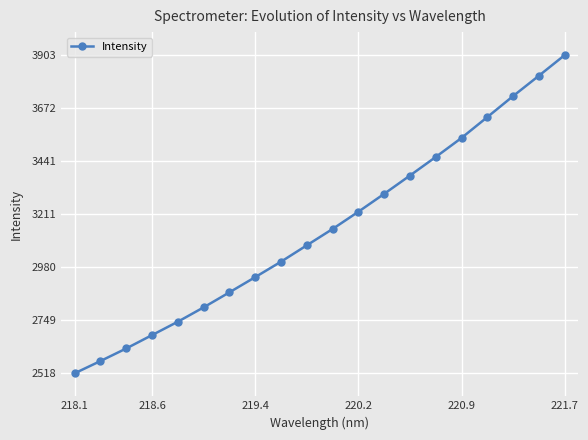

Reading right to left, what are all the values shown in this chart?

3902.9	3813.3	3724.7	3633.4	3542.7	3459.8	3379.0	3299.3	3221.5	3146.4	3075.3	3004.1	2936.9	2870.6	2805.2	2742.8	2684.5	2626.4	2571.6	2518.3